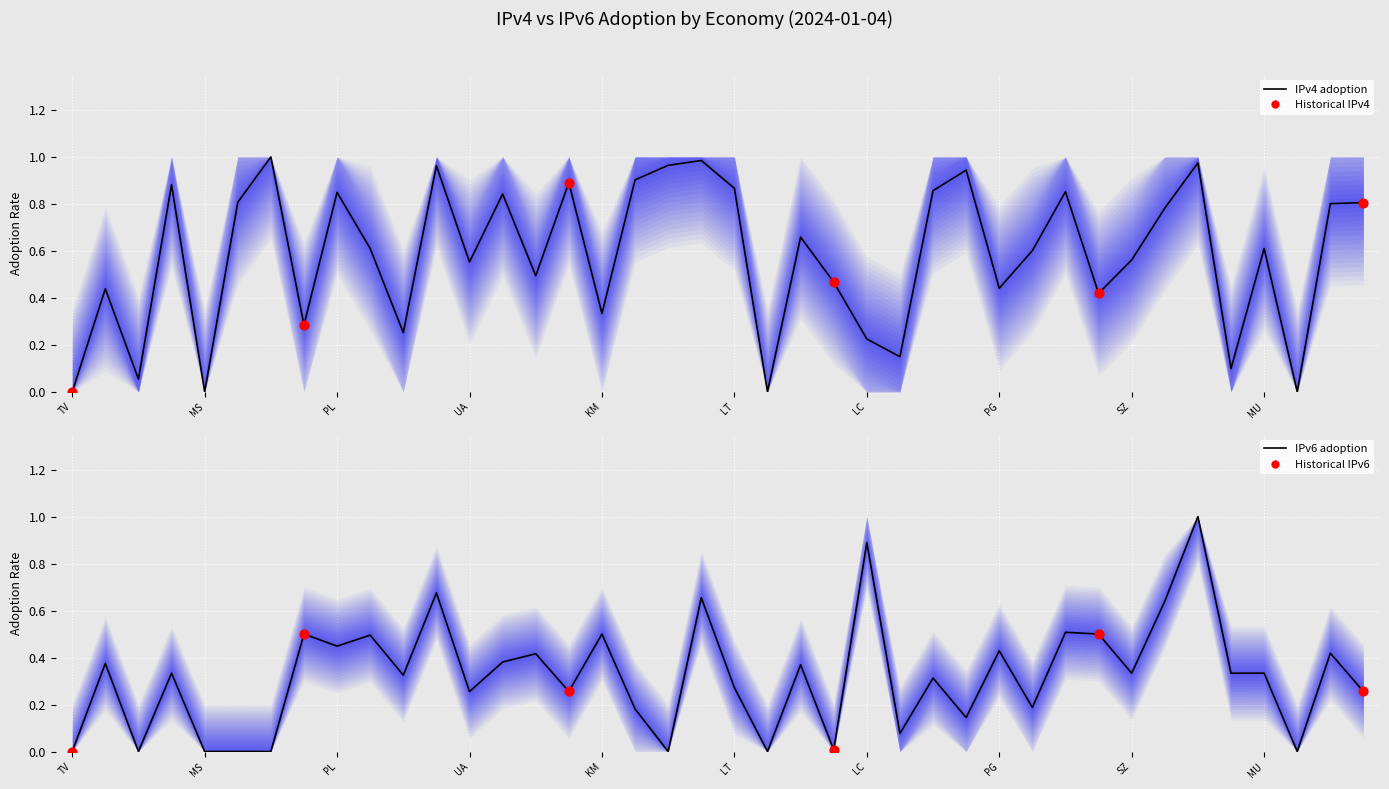

Which series has the largest total across all categories?

IPv4 adoption